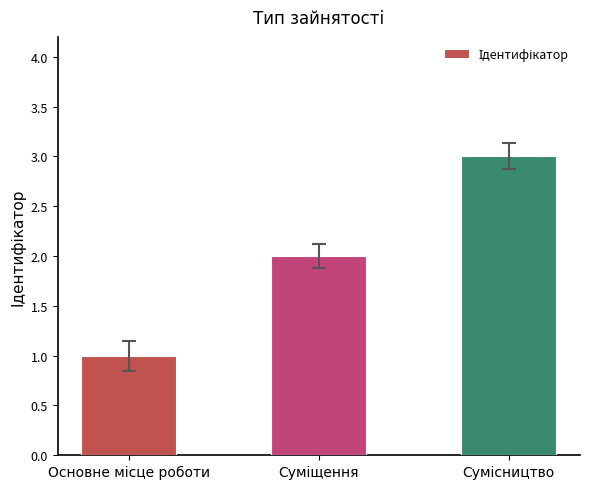

What is the value of the 1st bar from the left?

1